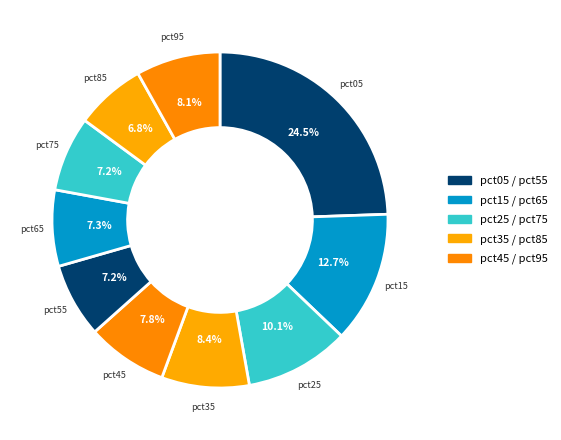

How many segments does this pie chart have?

10